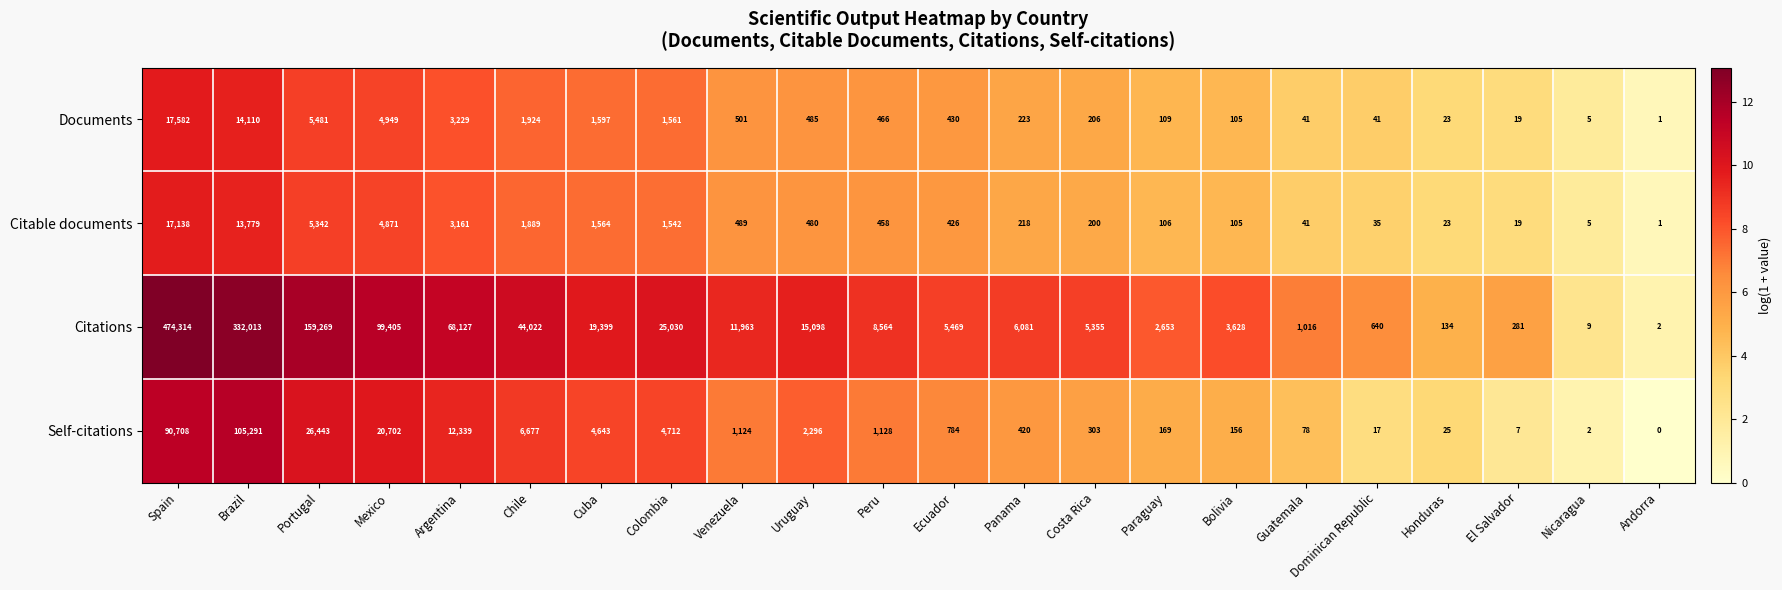

Which series has the largest total across all categories?

Citations